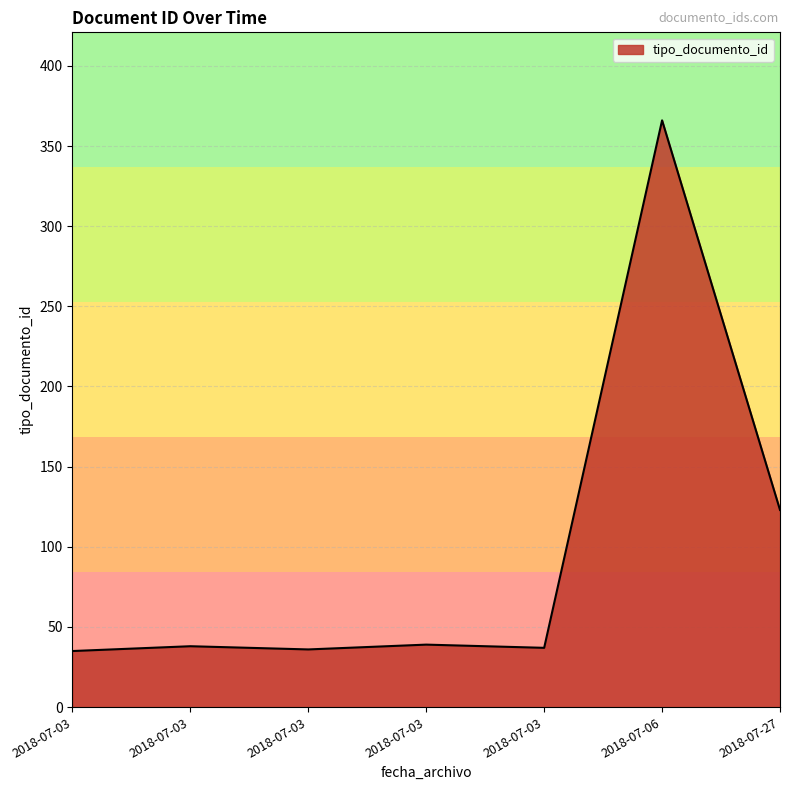

Is this an area chart (filled region under the line)?

Yes